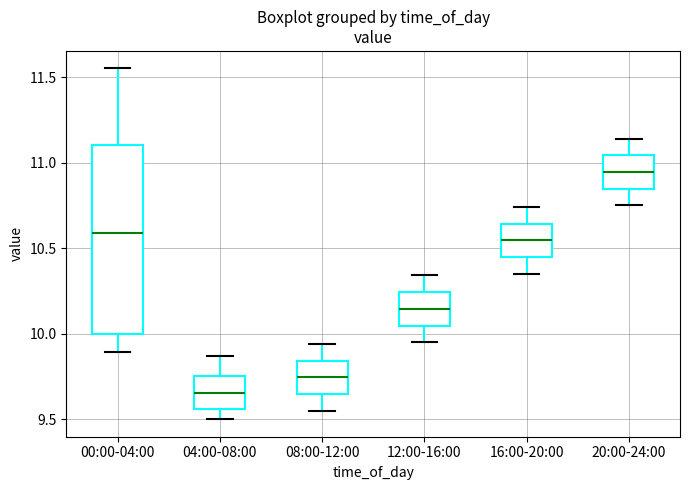

Which box has the lowest median line?

04:00-08:00